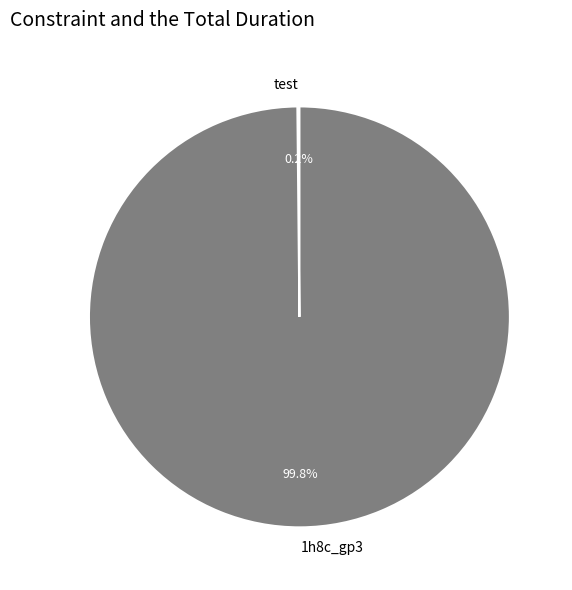

What is the largest slice in the pie chart?

1h8c_gp3